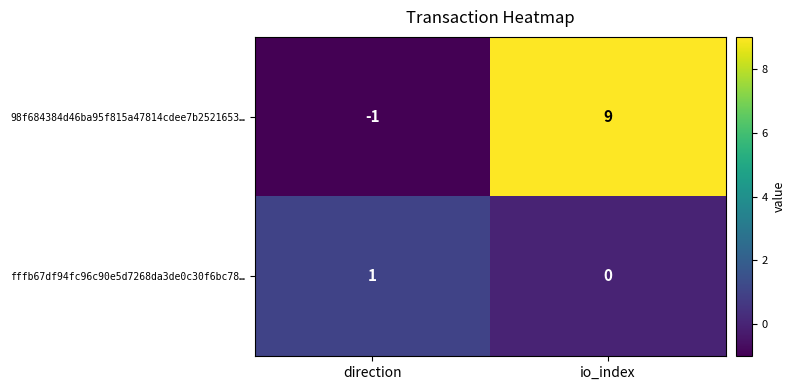

What is the average value of the 98f684384d46ba95f815a47814cdee7b2521653… series?

4